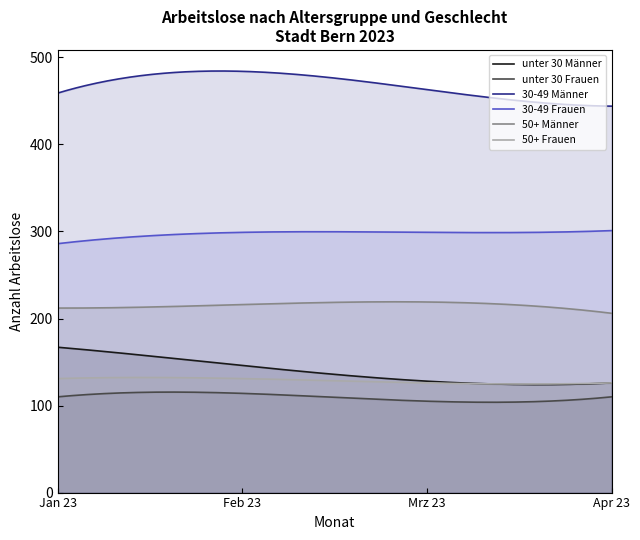

True or false: unter 30 Männer and unter 30 Frauen intersect in this chart.

False